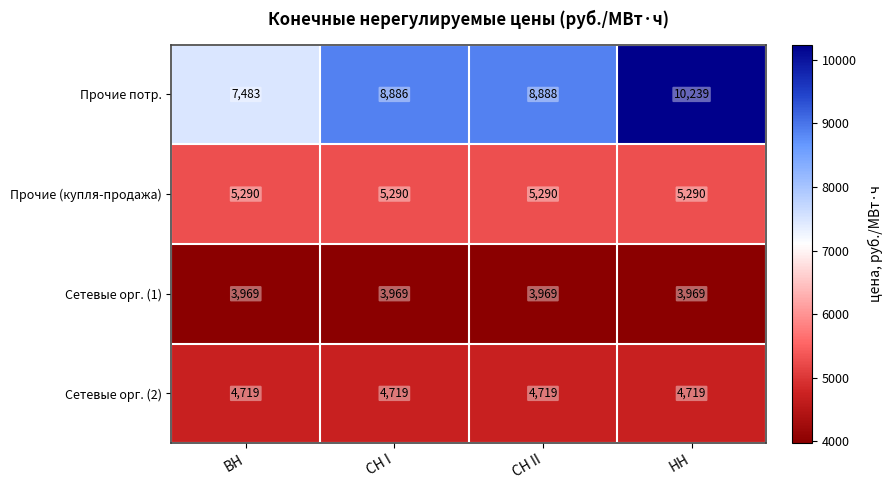

At ВН, list the series in order from largest to smallest.

Прочие потр., Прочие (купля-продажа), Сетевые орг. (2), Сетевые орг. (1)